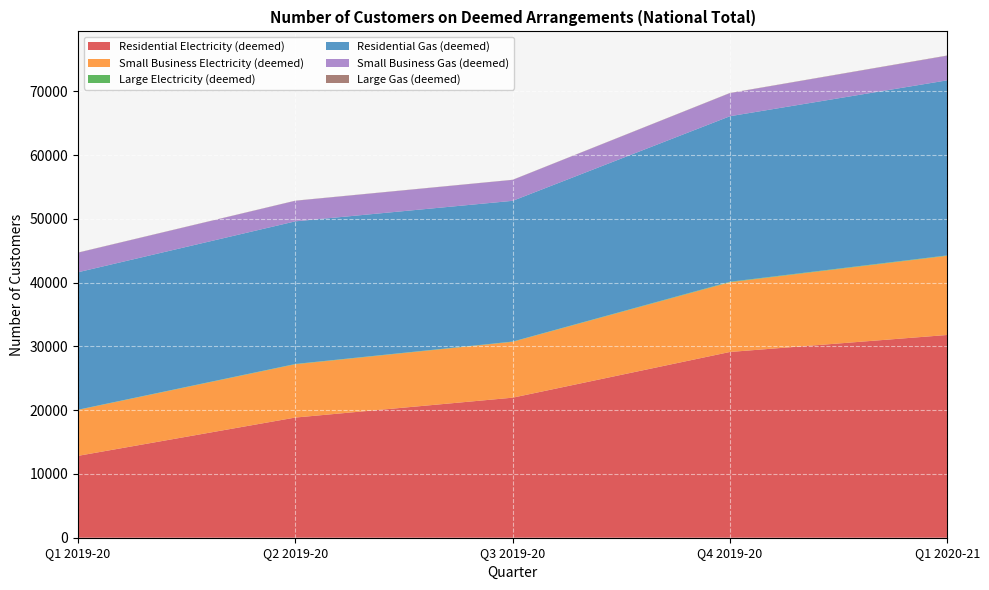

At which label is Residential Gas (deemed) closest to 24505?

Q4 2019-20